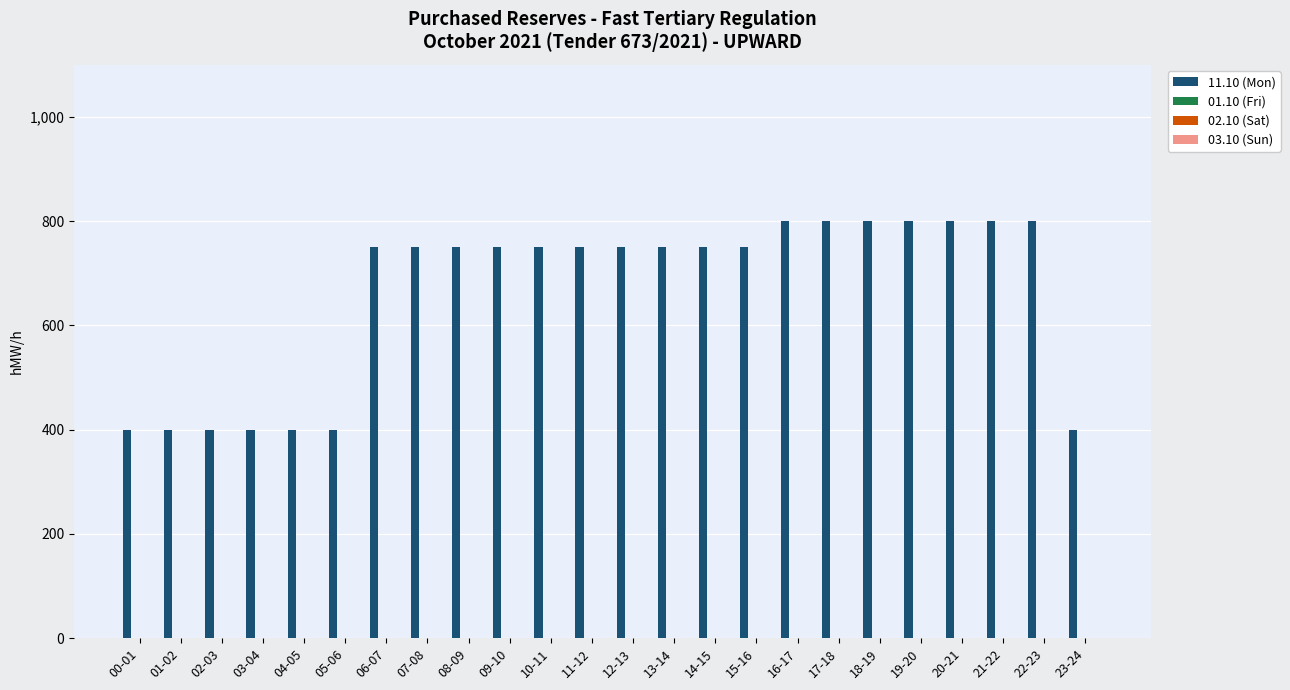

What is the value of the 1st bar from the left?

400